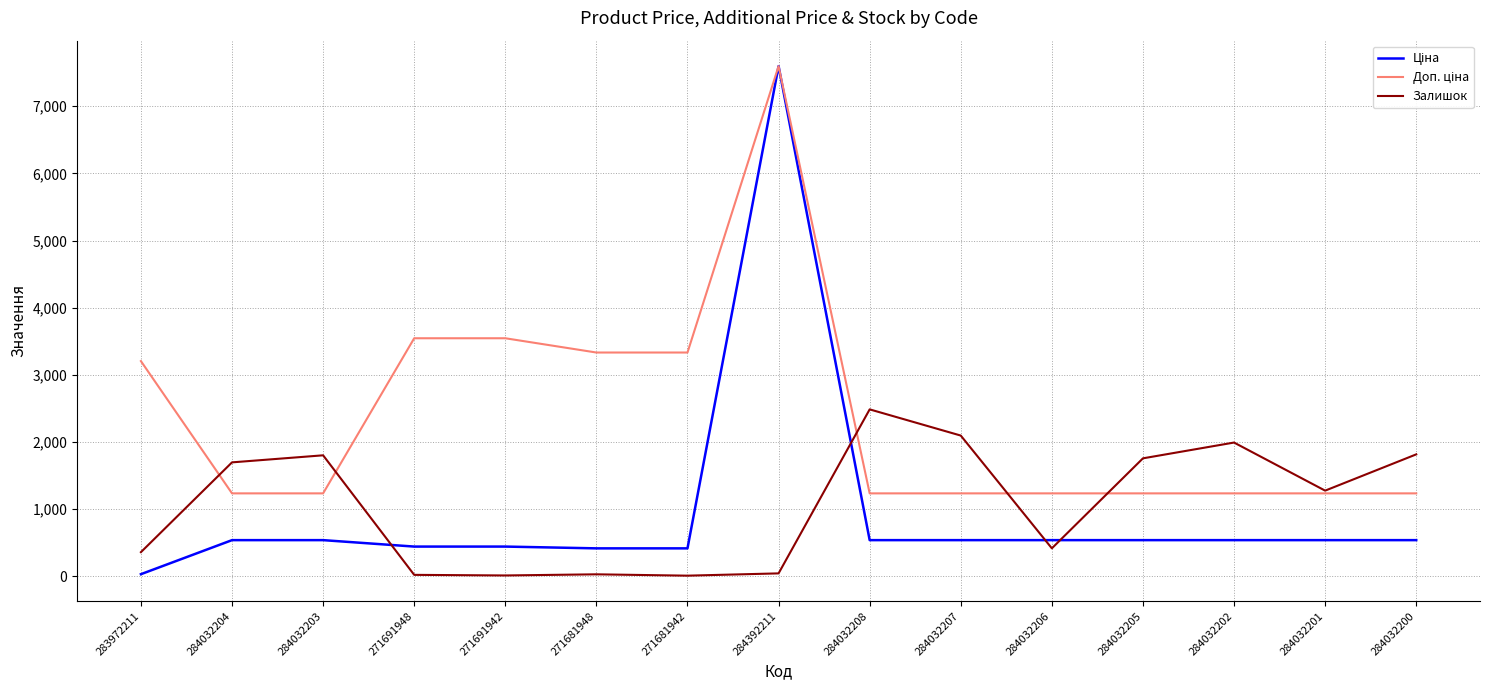

At which category is the sum across all series the highest?

284392211